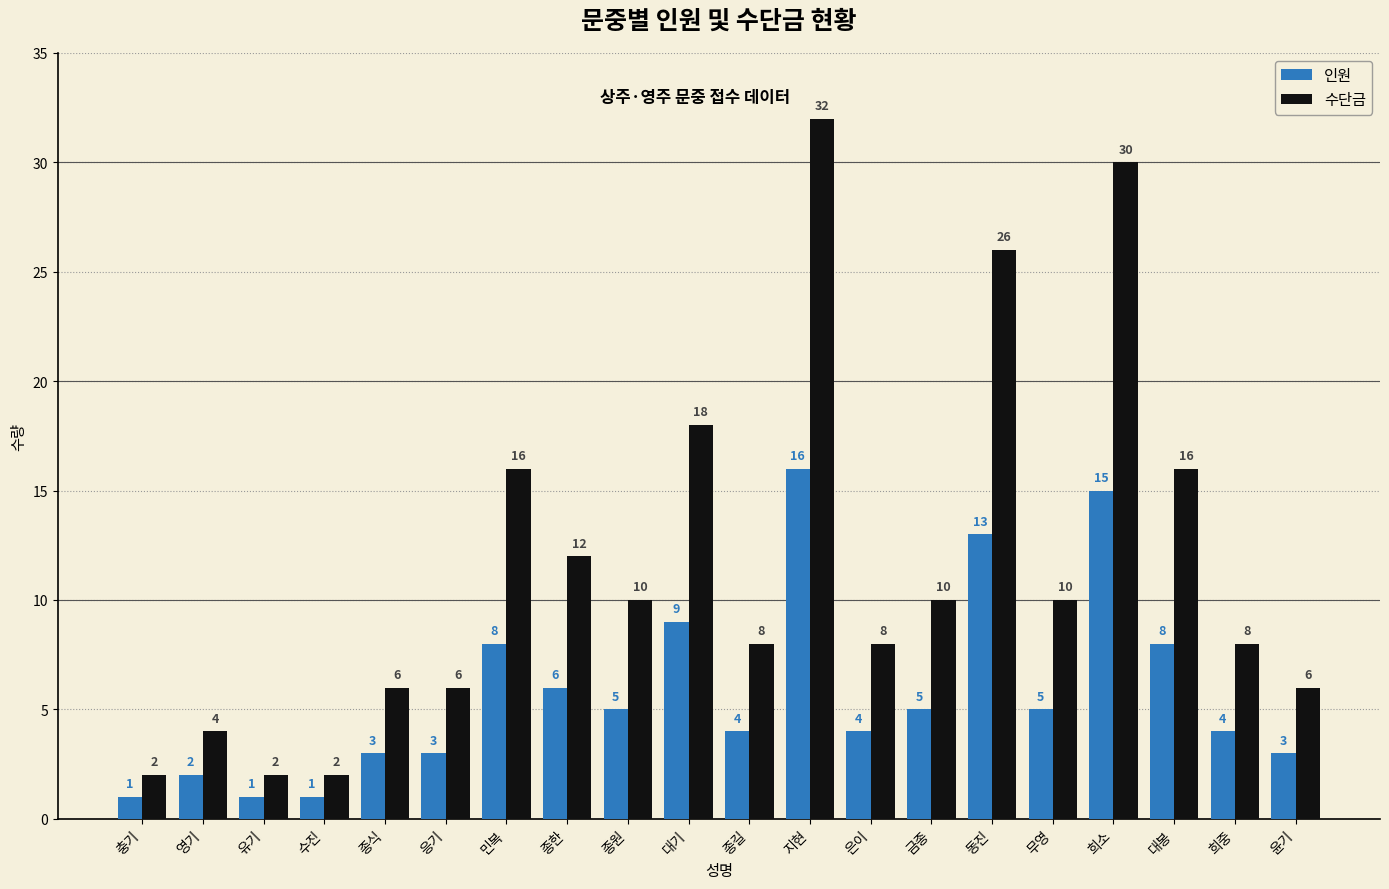

What is the minimum value shown in the chart?

1